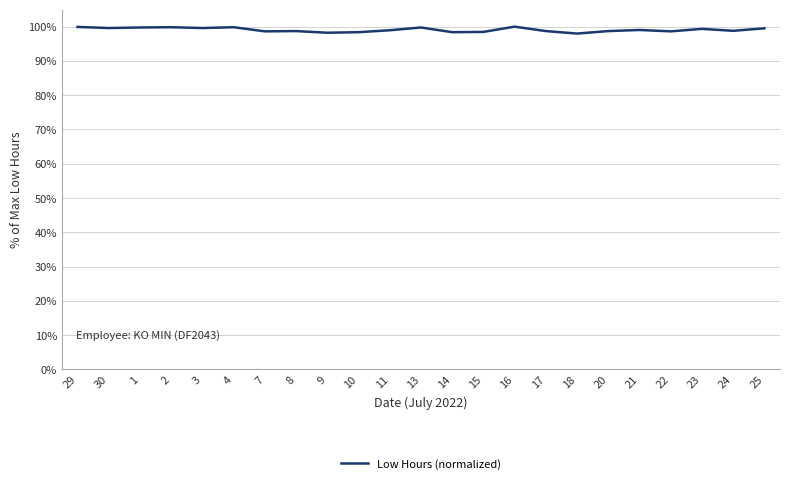

Count the number of categories in the chart.

23